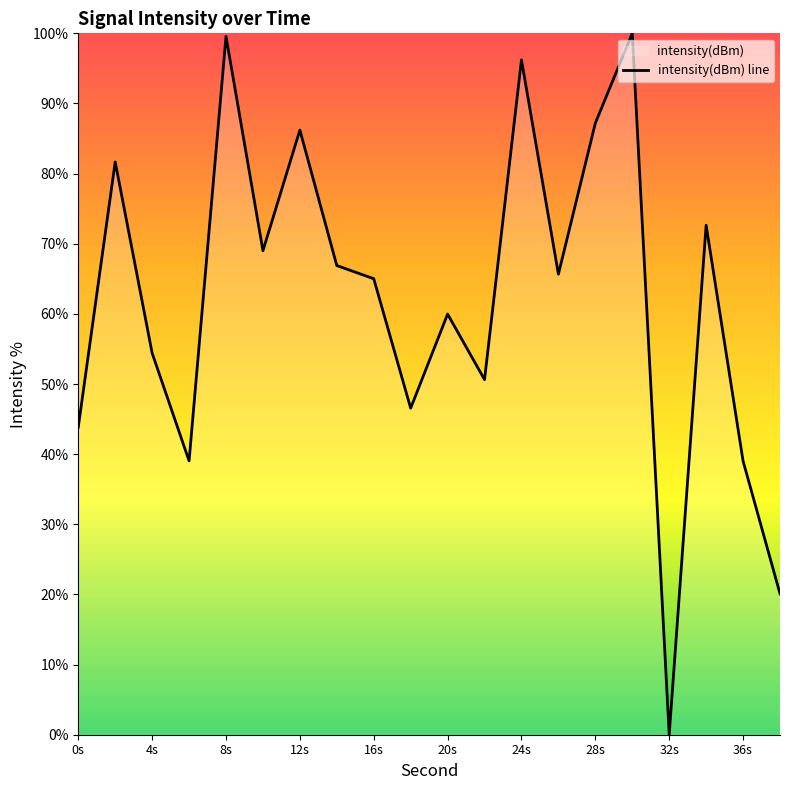

How many data points are above 65?

11